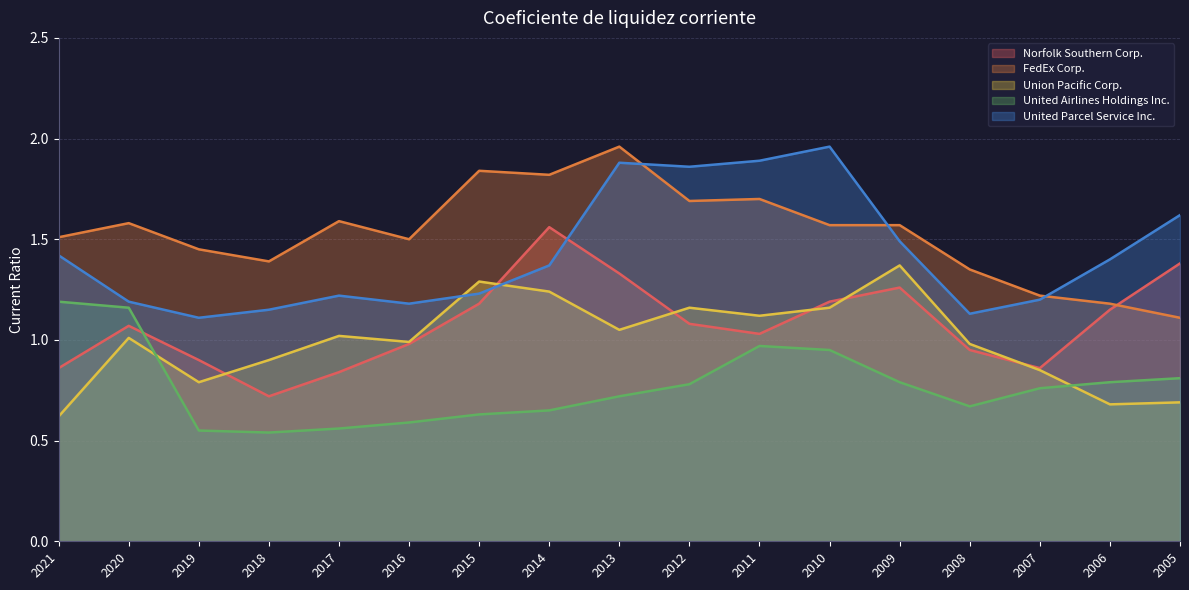

At how many categories does at least one series exceed 0?

17